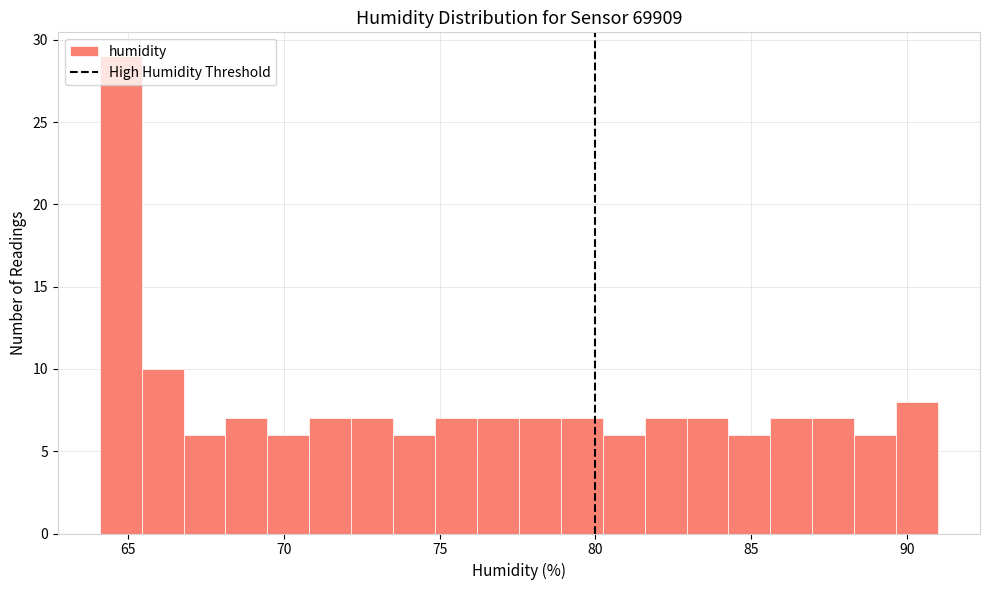

Read against the x-axis, roughly where is the centre of the tallest bar?

65.0